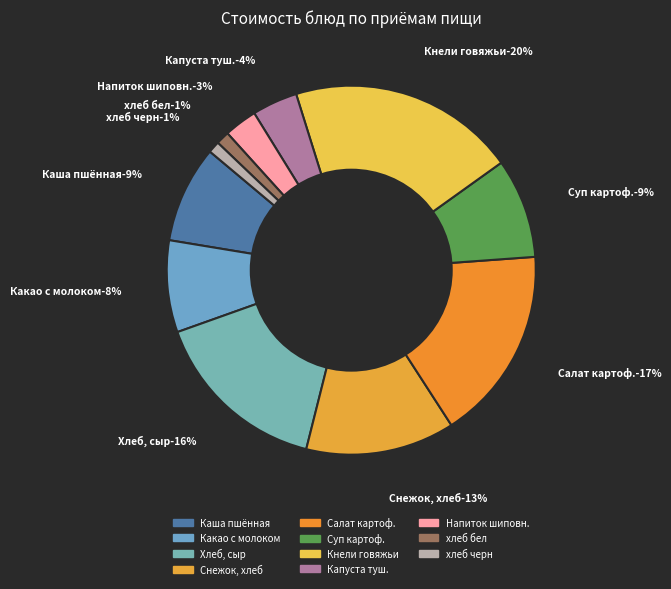

Approximately how many times larger is the value at Суп картофельный с бобовыми compared to Капуста тушенная с морковью в молоке?

2.2